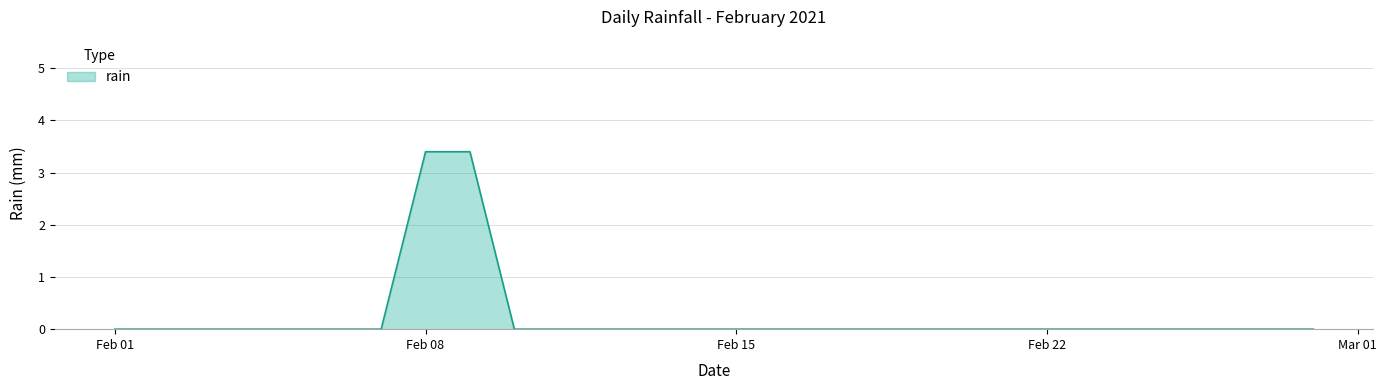

Reading left to right, list all the values displayed in this chart.

0.0	0.0	0.0	0.0	0.0	0.0	0.0	3.4	3.4	0.0	0.0	0.0	0.0	0.0	0.0	0.0	0.0	0.0	0.0	0.0	0.0	0.0	0.0	0.0	0.0	0.0	0.0	0.0